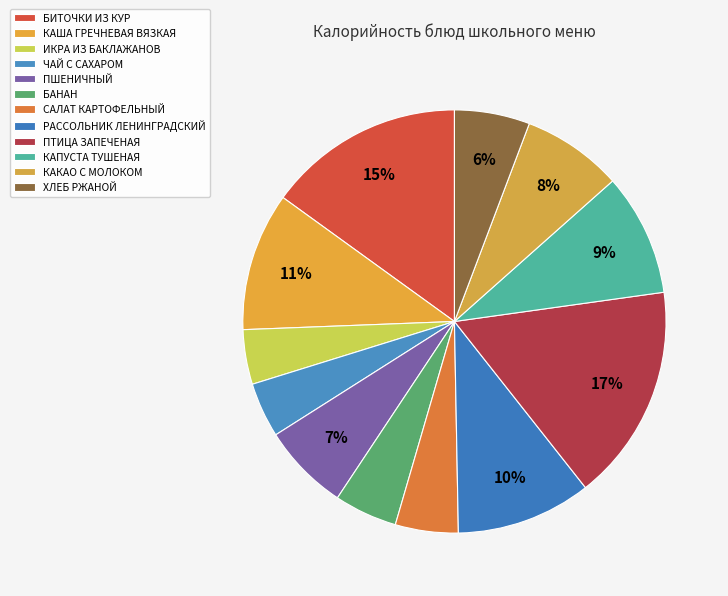

Count the number of slices in the pie.

12